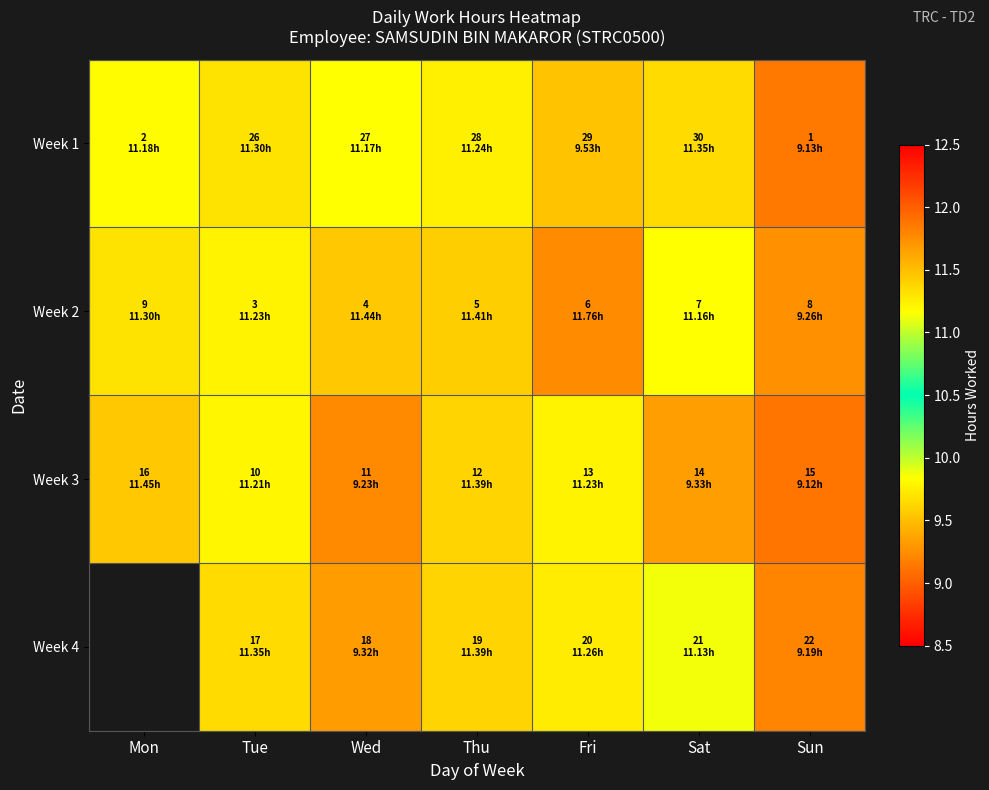

Rank the series at Tue from highest to lowest value.

Week 4, Week 1, Week 2, Week 3